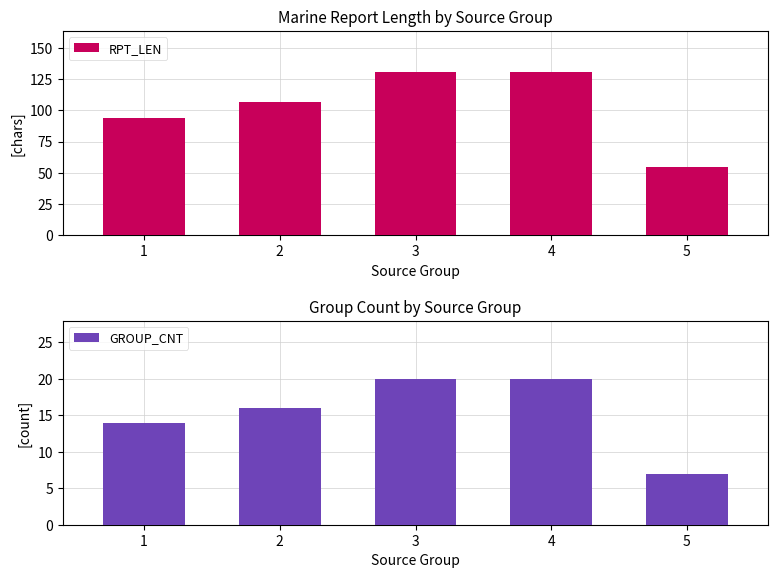

Where is RPT_LEN nearest to the value 93?

1